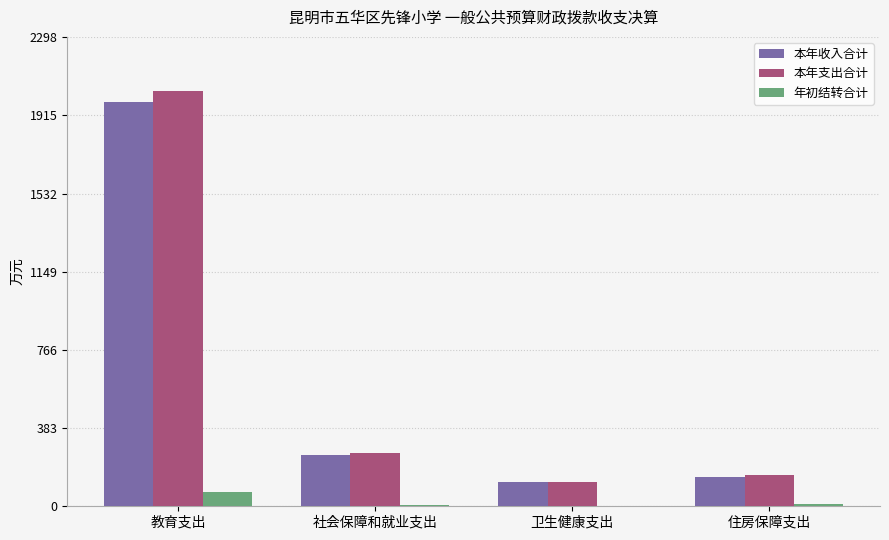

How many categories are shown in the chart?

4